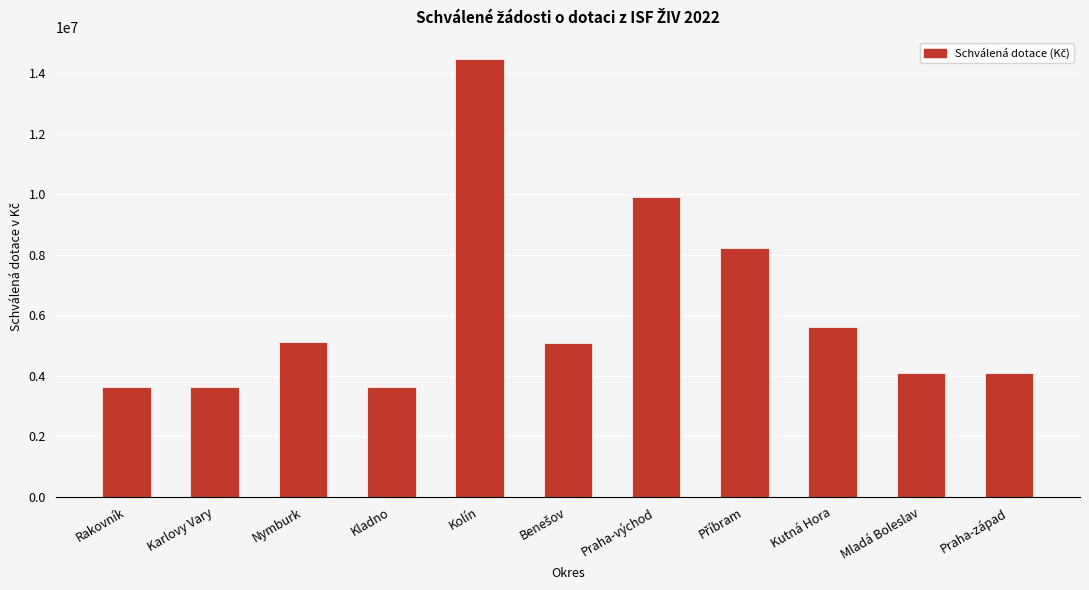

The value at Praha-východ is 9899773. True or false?

True